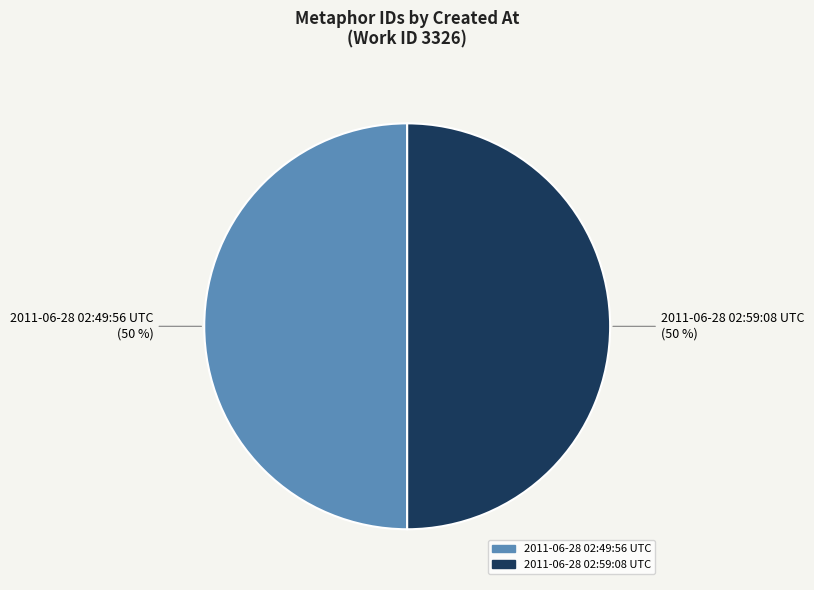

What percentage is the 2011-06-28 02:59:08 UTC slice, to the nearest percent?

50%